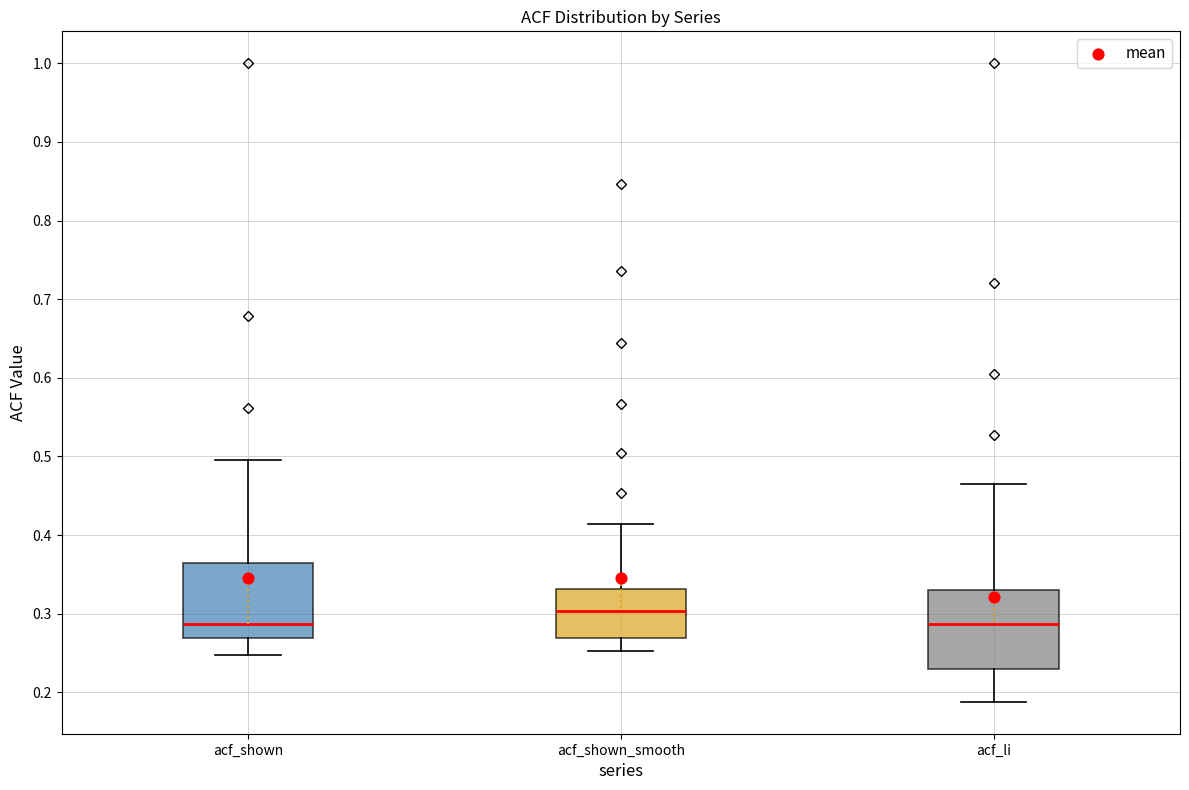

Which box has the highest median line?

acf_shown_smooth